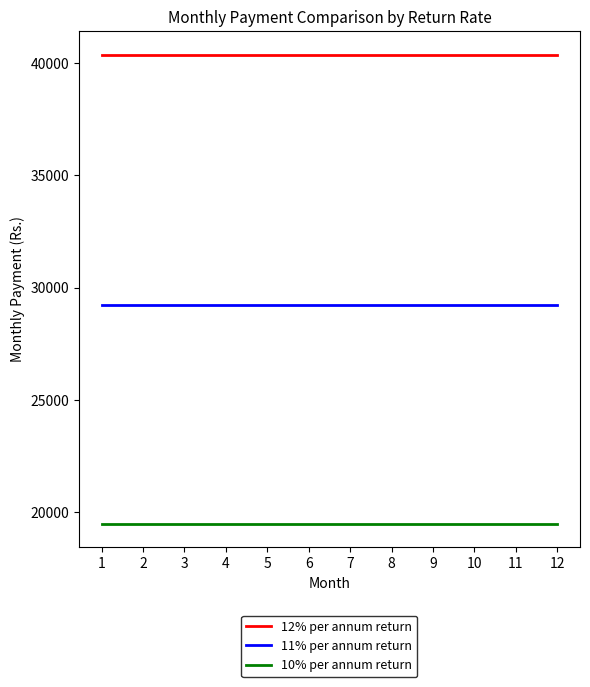

The value of 12% per annum return at 12 is 40375.0. True or false?

True